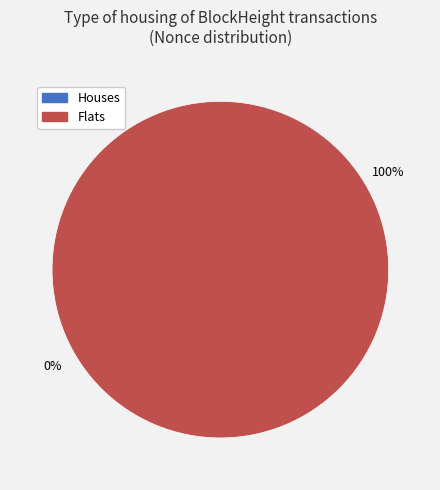

To the nearest percent, what is the difference between the largest and smallest slice percentages?

100%